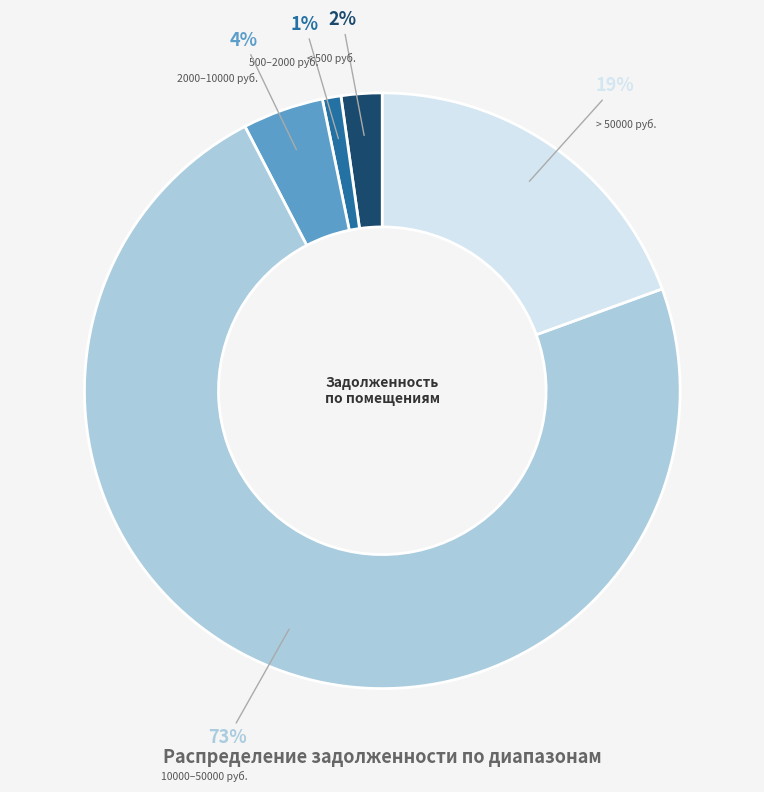

To the nearest percent, what portion does < 500 руб. represent?

2%